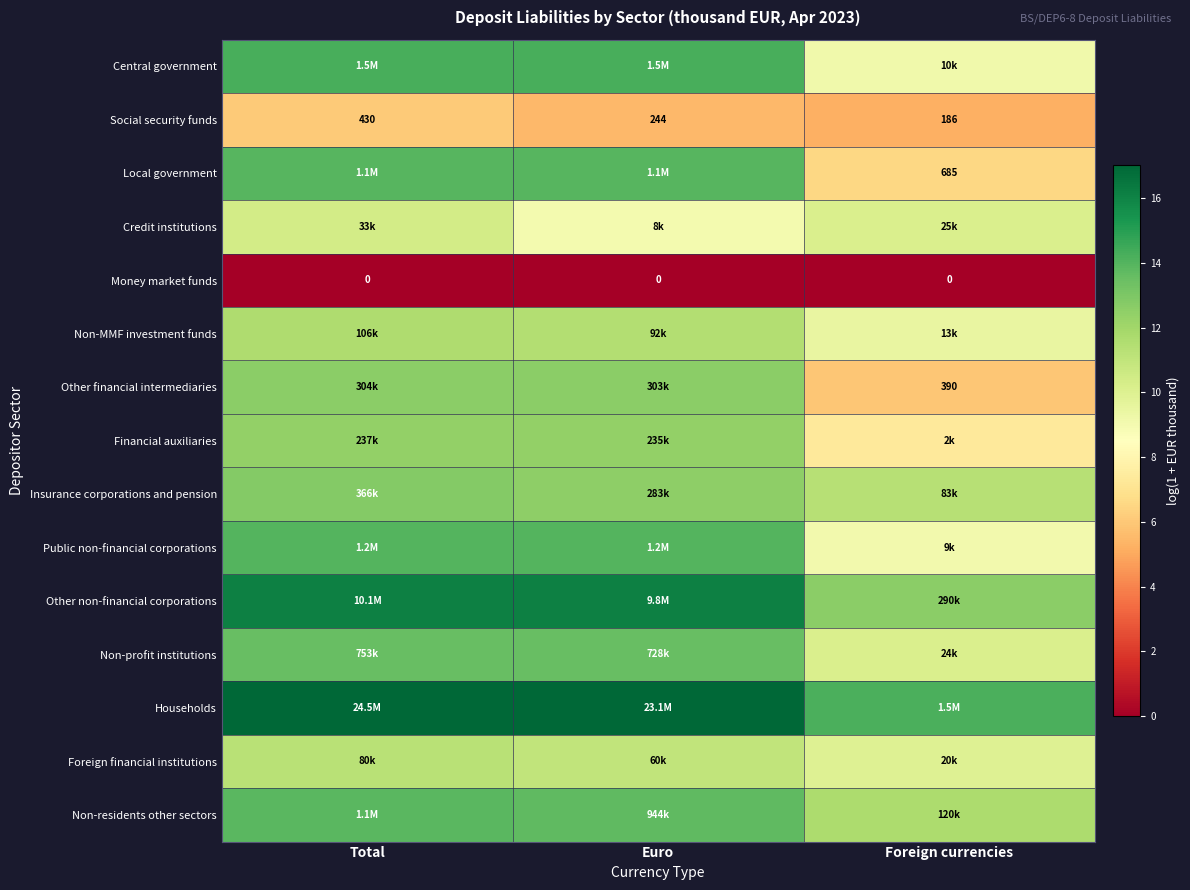

At which label does Social security funds reach its minimum?

Foreign currencies